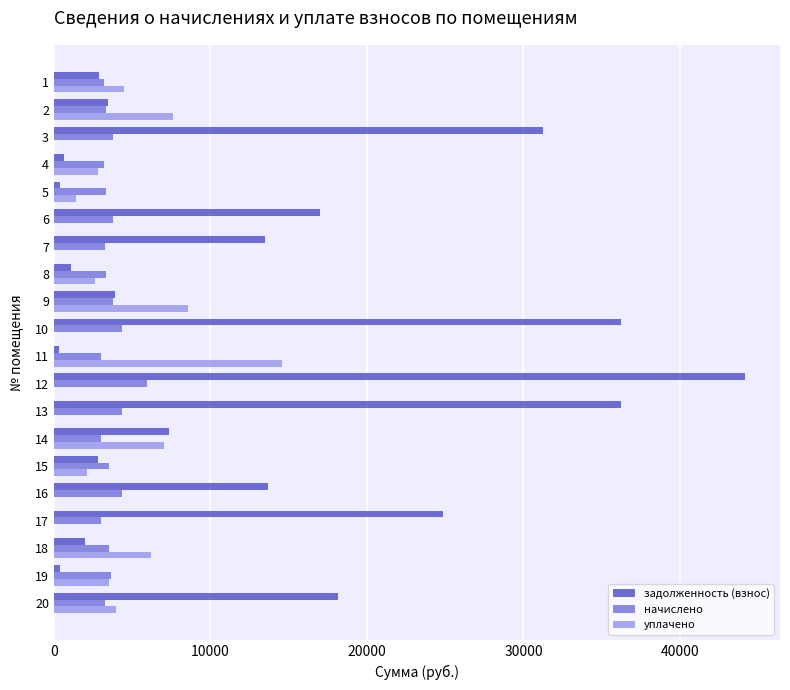

What is the greatest value displayed?

44183.0